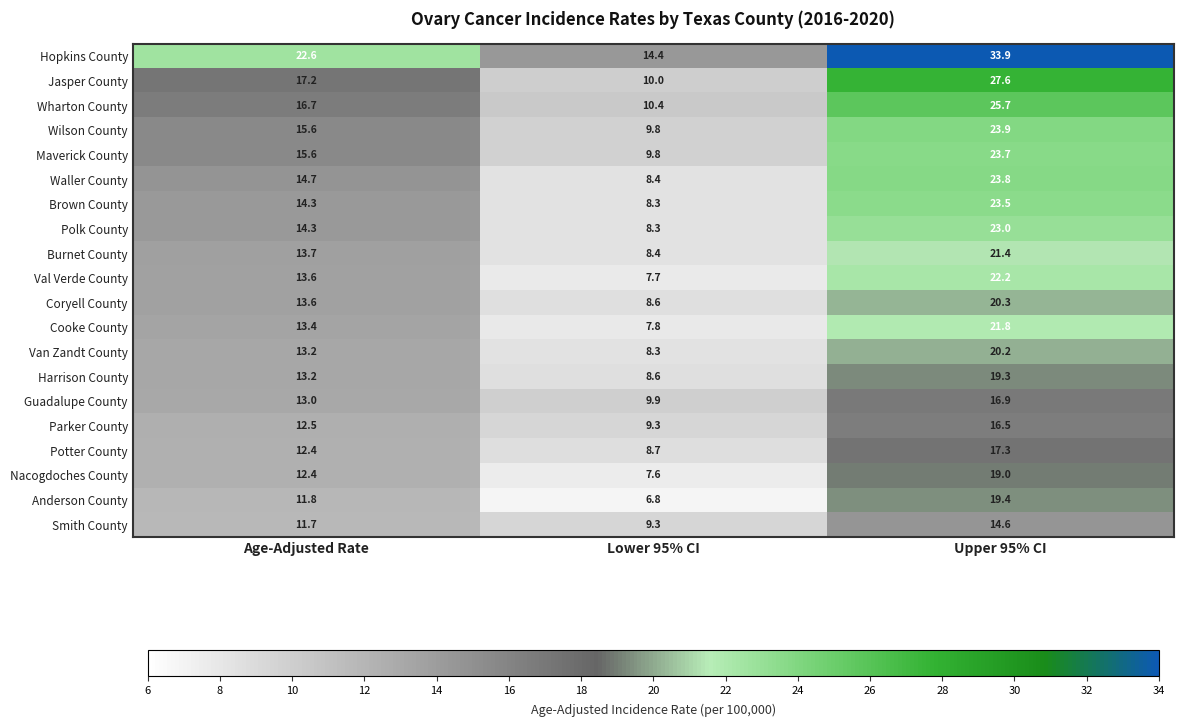

At how many categories does at least one series exceed 17?

2